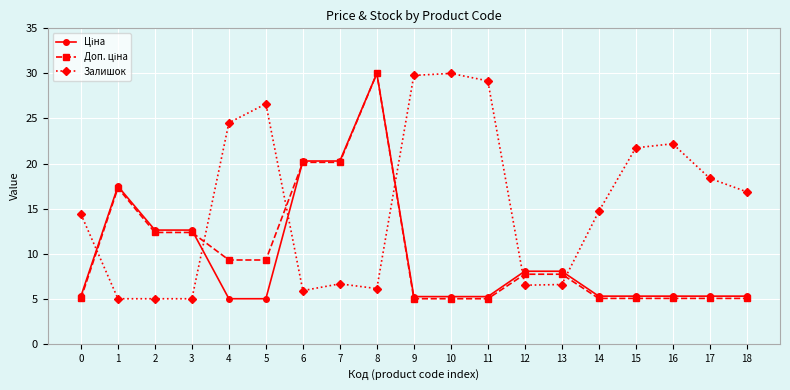

At which category is the sum across all series the highest?

8